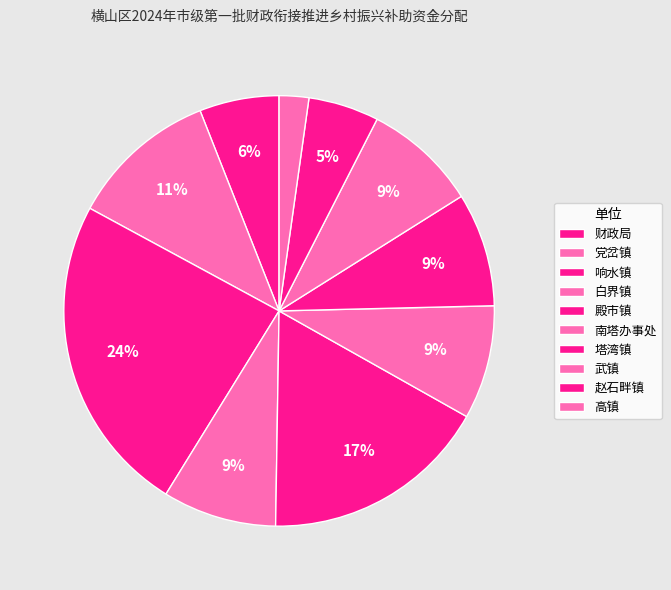

Is 财政局 the majority of the pie?

No